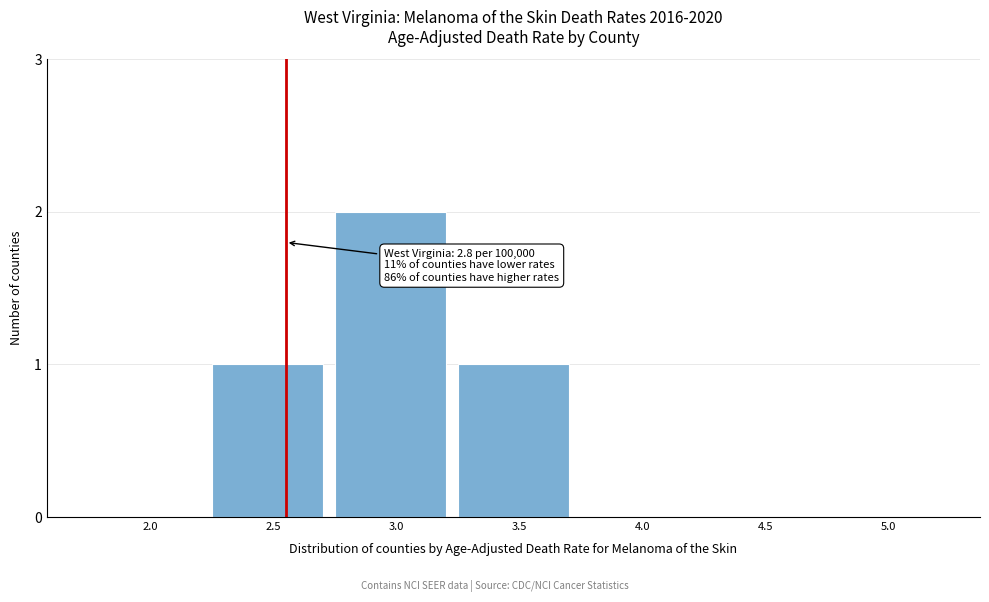

Reading left to right, what are all the values shown in this chart?

2.0=0	2.5=1	3.0=2	3.5=1	4.0=0	4.5=0	5.0=0